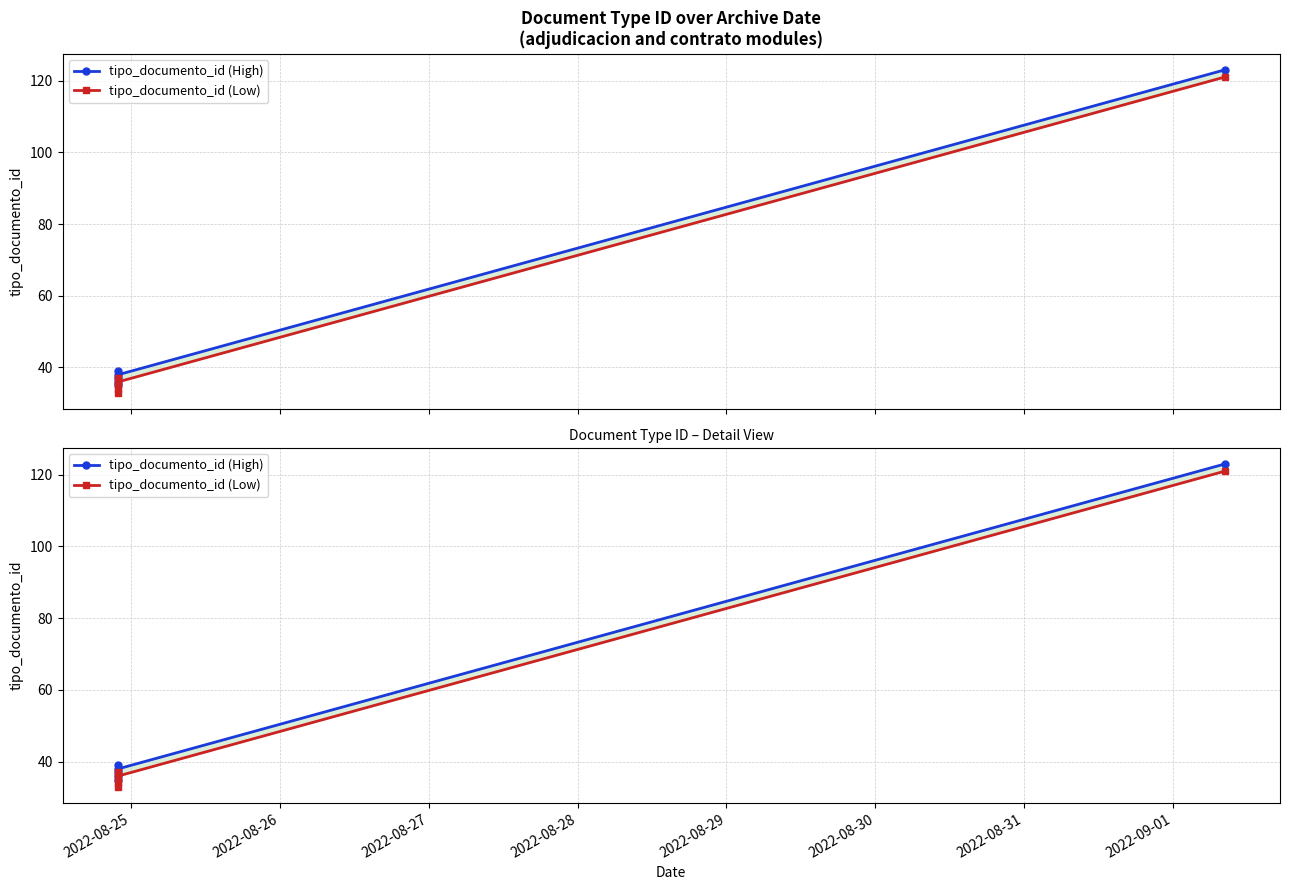

Reading left to right, extract all data points from this chart.

tipo_documento_id (High): 35	36	39	37	38	123
tipo_documento_id (Low): 33	34	37	35	36	121